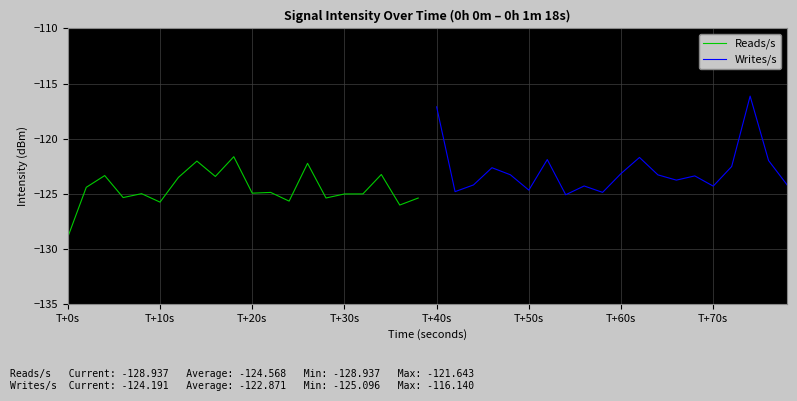

Does the chart display data point markers on the line(s)?

No